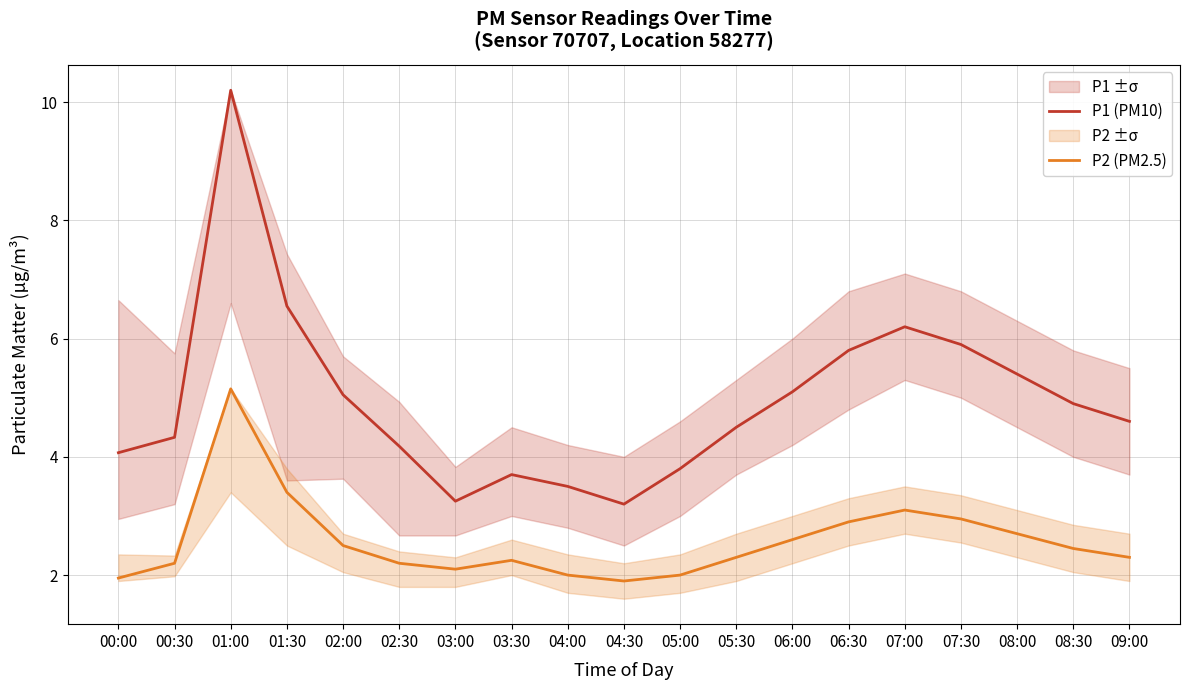

True or false: P1 (PM10) and P2 (PM2.5) intersect in this chart.

False